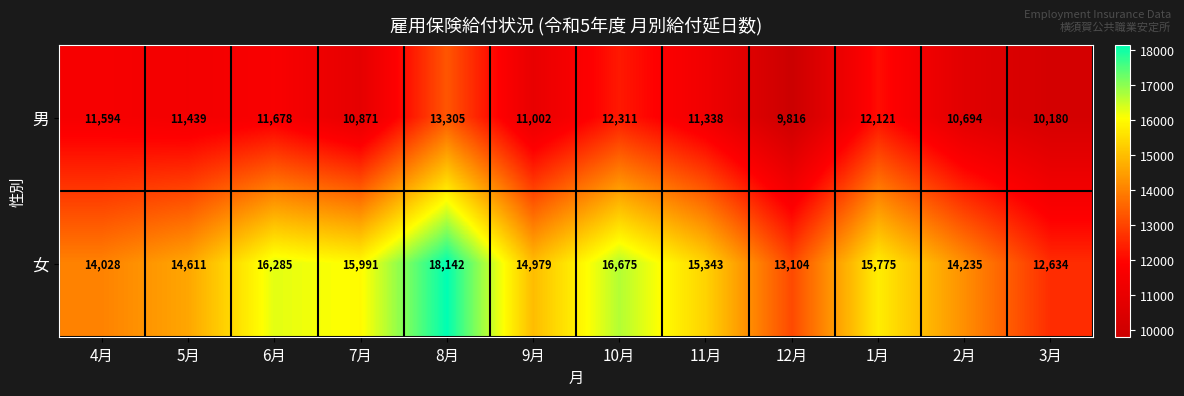

What is the difference between the 女 values at 3月 and 9月?

2345